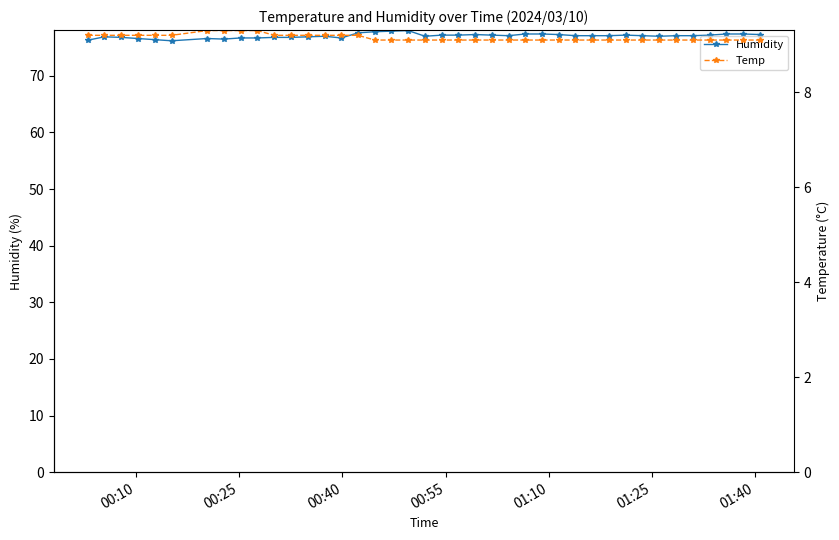

What is the highest value of the Humidity series?

78.0